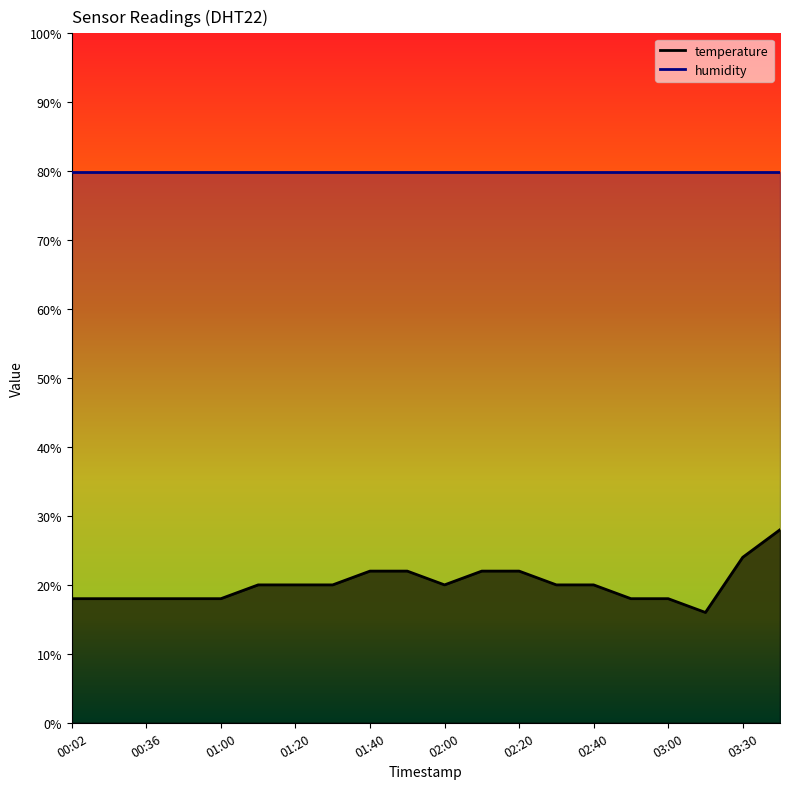

What is the maximum value shown in the chart?

28.0